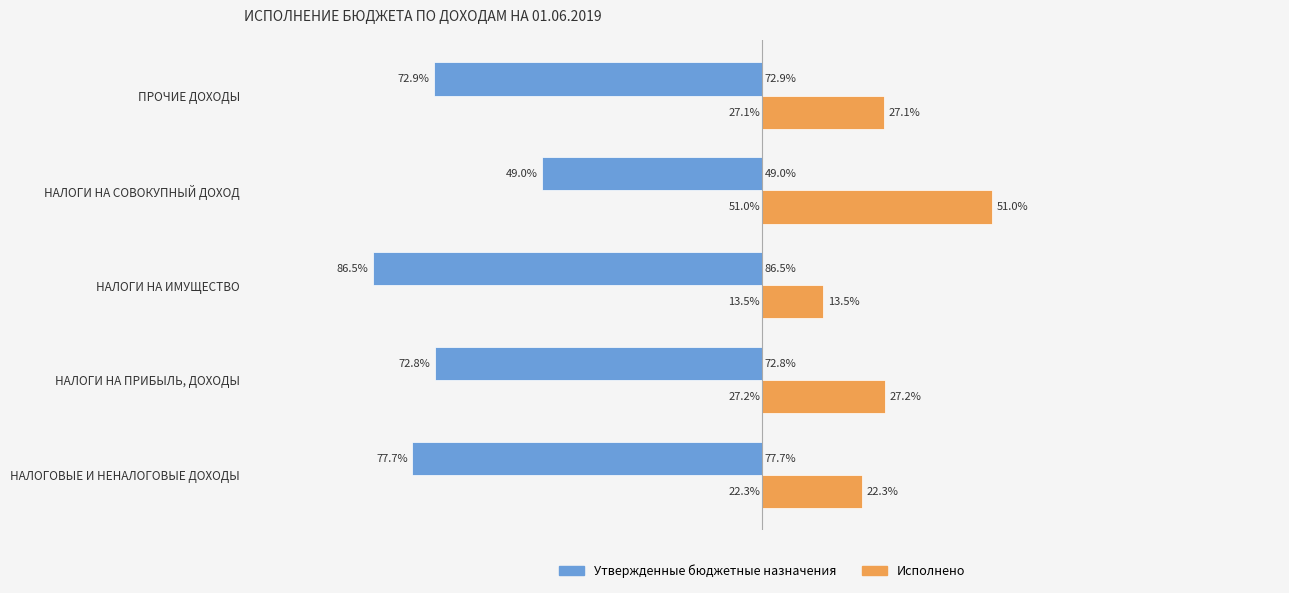

Which series has the largest total across all categories?

Исполнено